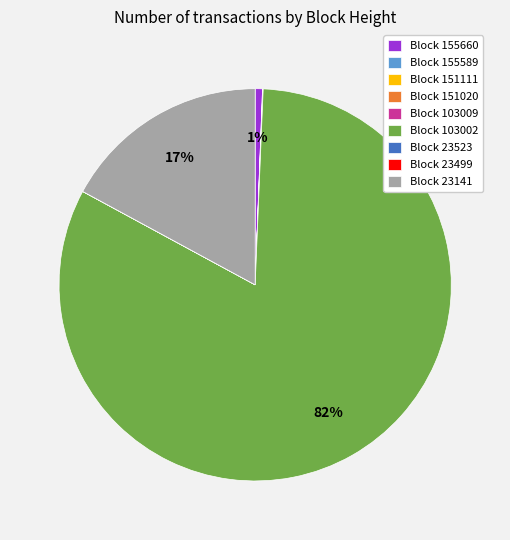

Which slice is the largest?

Block 103002